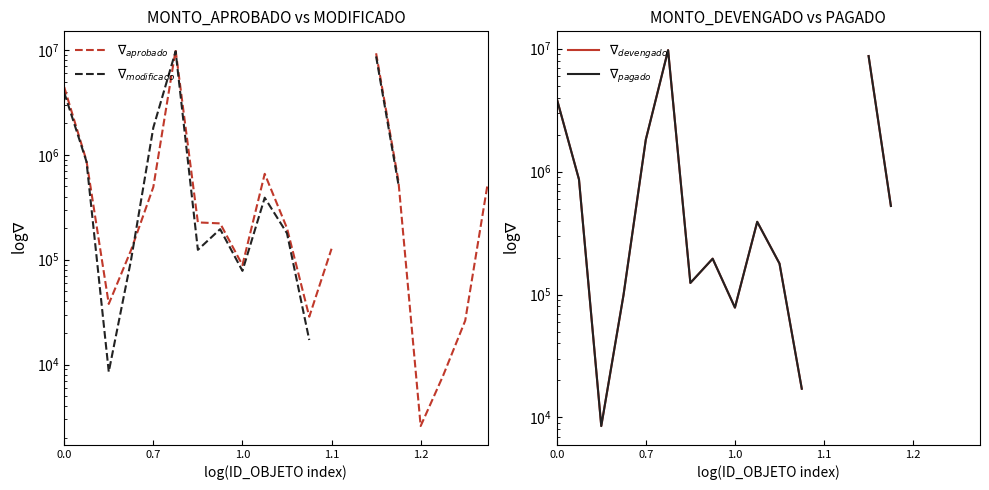

True or false: $\nabla_{aprobado}$ has more than 0 interior local peaks.

True